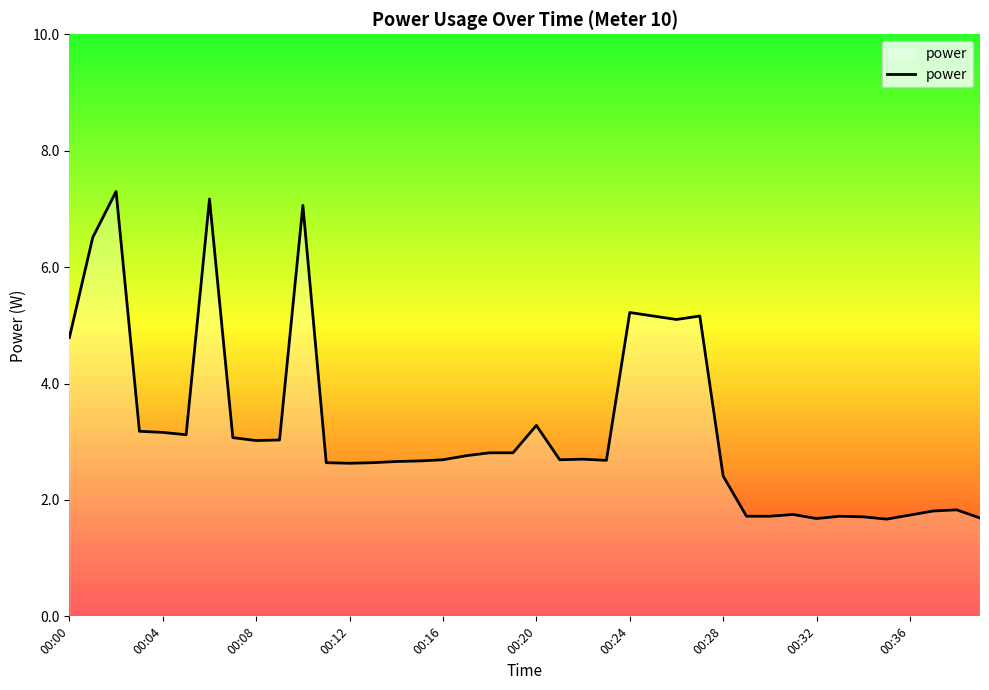

What is the difference between the maximum and minimum values?

5.6